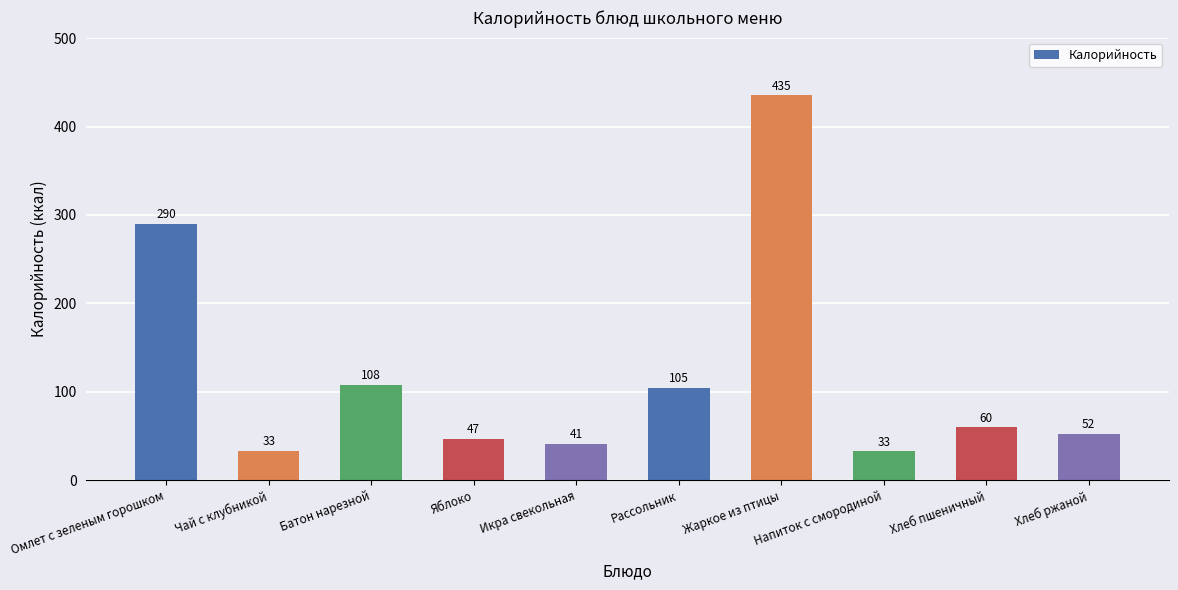

What value does the data have at Яблоко?

47.0